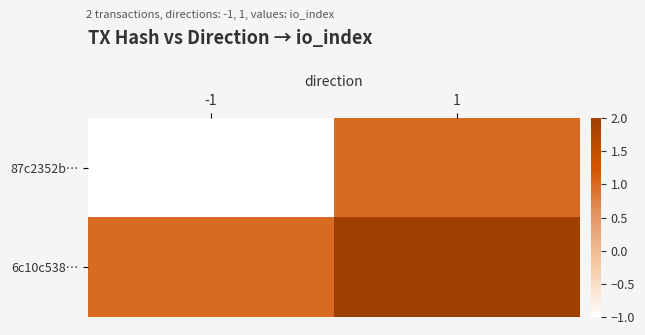

List the series in order of their peak value, highest first.

6c10c538…, 87c2352b…